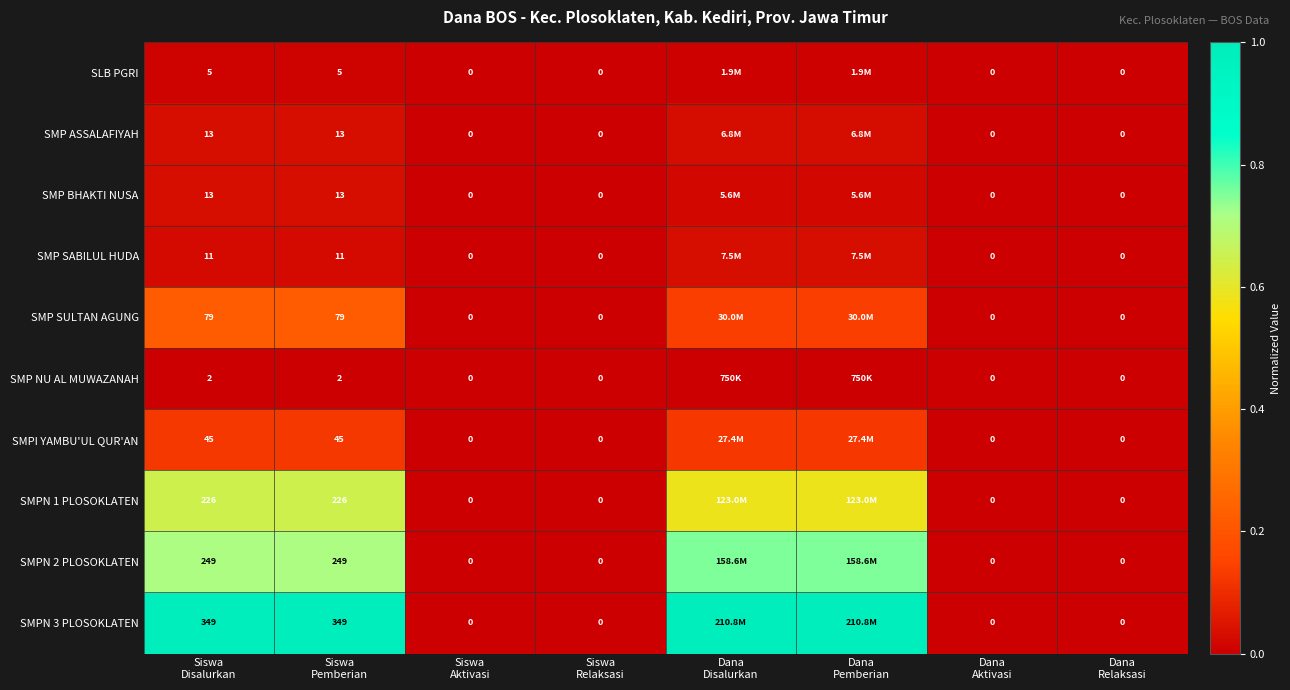

Which category has the highest value in the SMP SABILUL HUDA series?

Dana Disalurkan